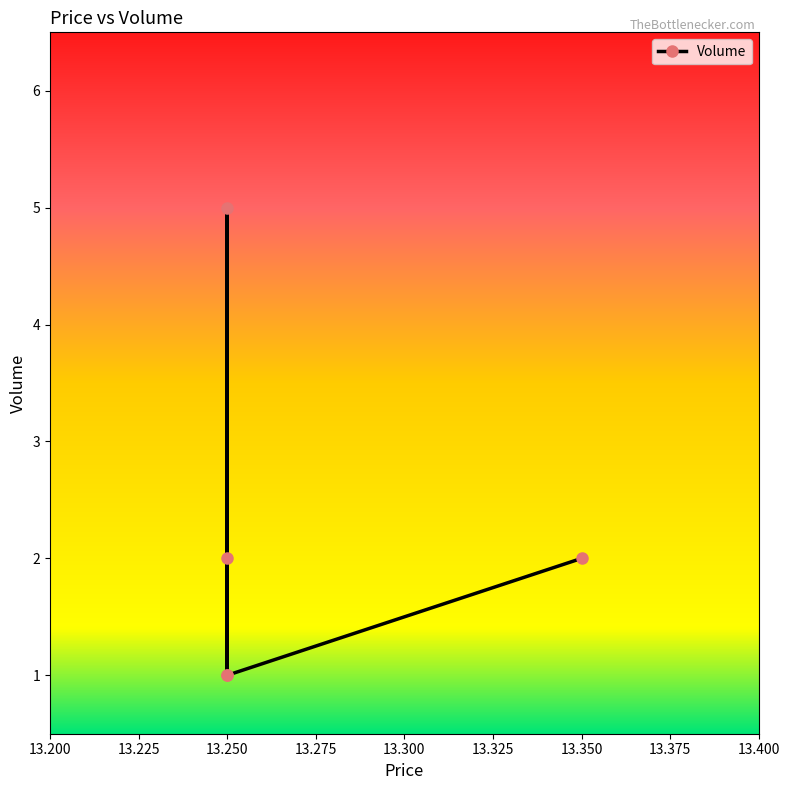

What value does the data have at 13.35?

2